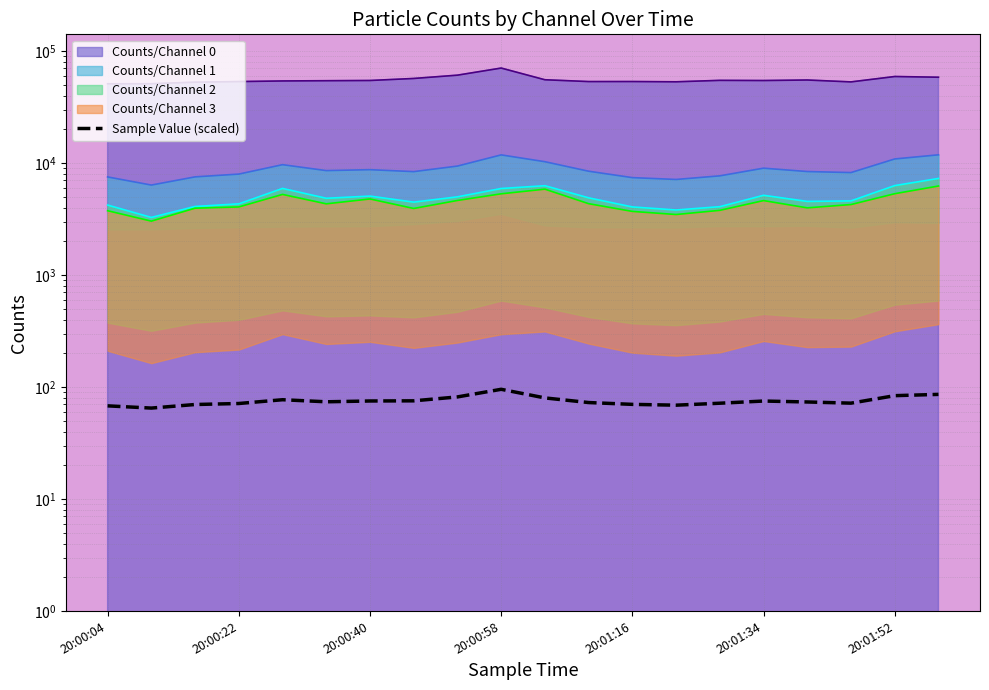

The value of Counts/Channel 0 line at 20:00:40 is 52724.0. True or false?

True